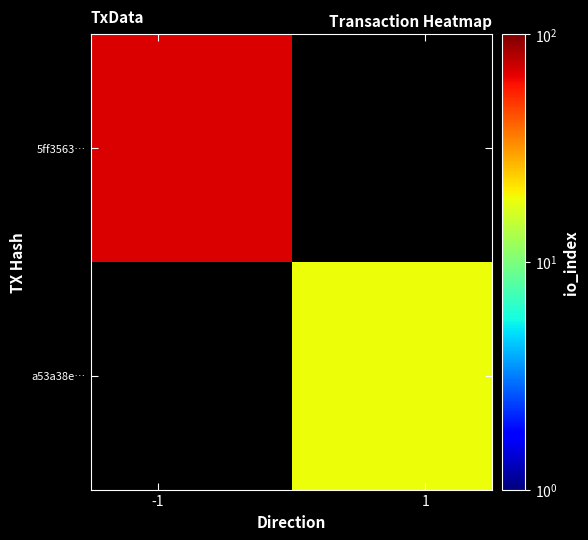

Which series has the largest total across all categories?

5ff3563…